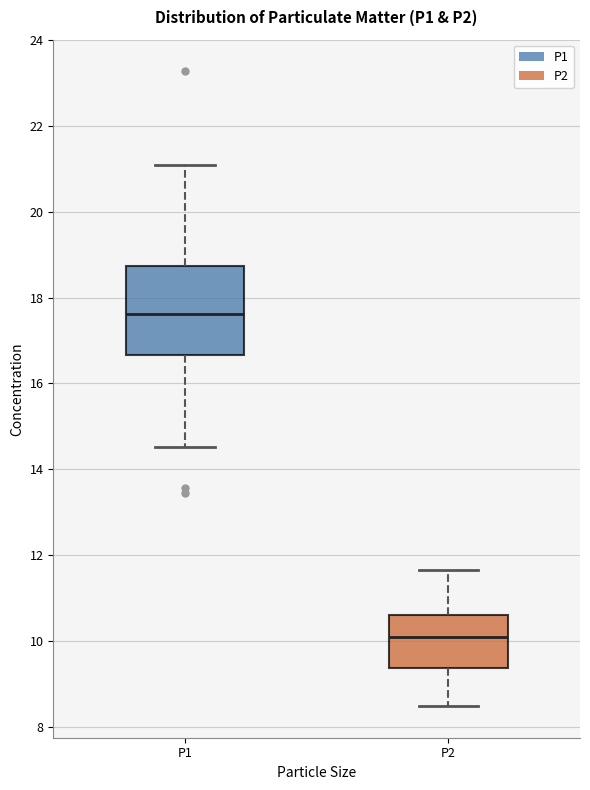

Where does the lower whisker of the box for P1 end on the y-axis? The values are not printed on the chart, so give them approximately, as read against the axis.

14.6